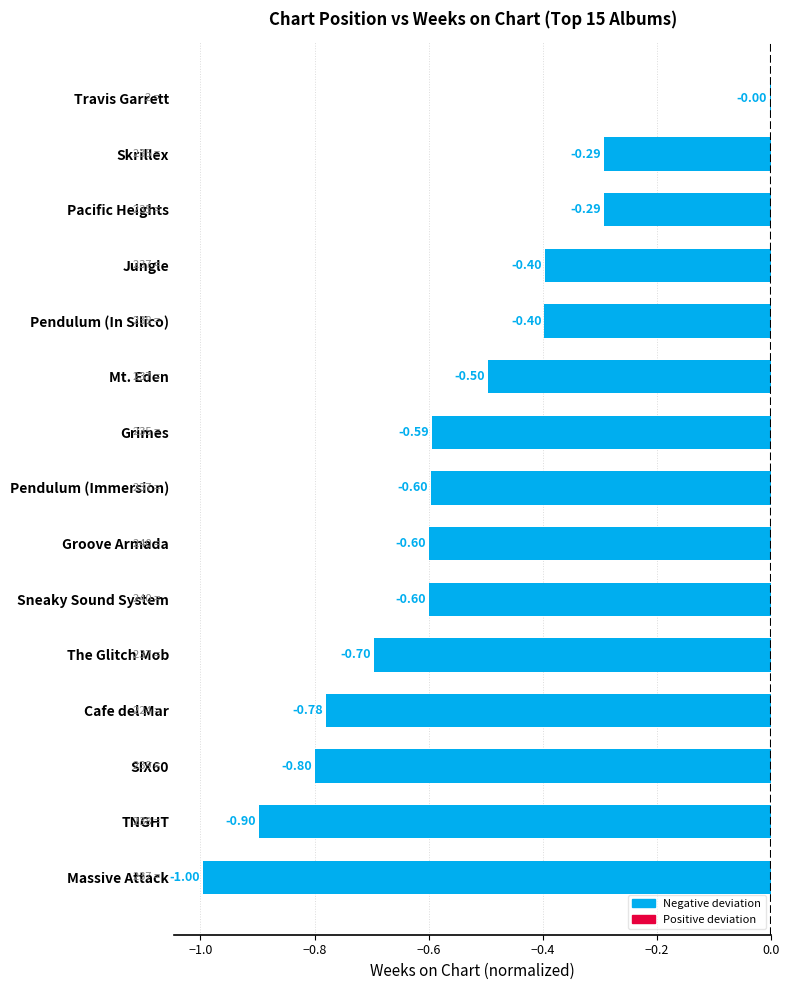

What is the sum of all values?

-8.4